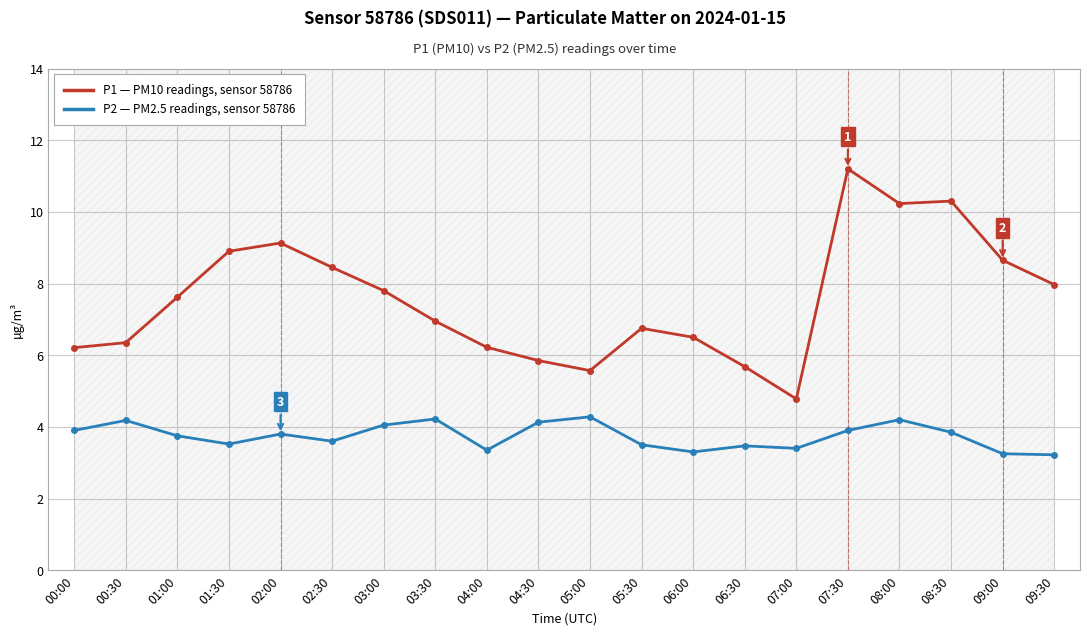

What is the difference between the second highest and minimum values in the P1 (PM10) series?

5.5